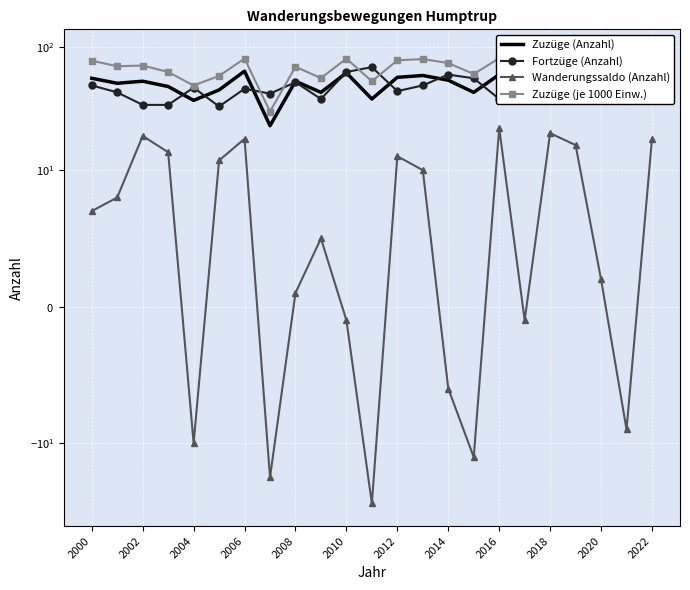

True or false: Fortzüge (Anzahl) has more than 1 interior local peaks.

True